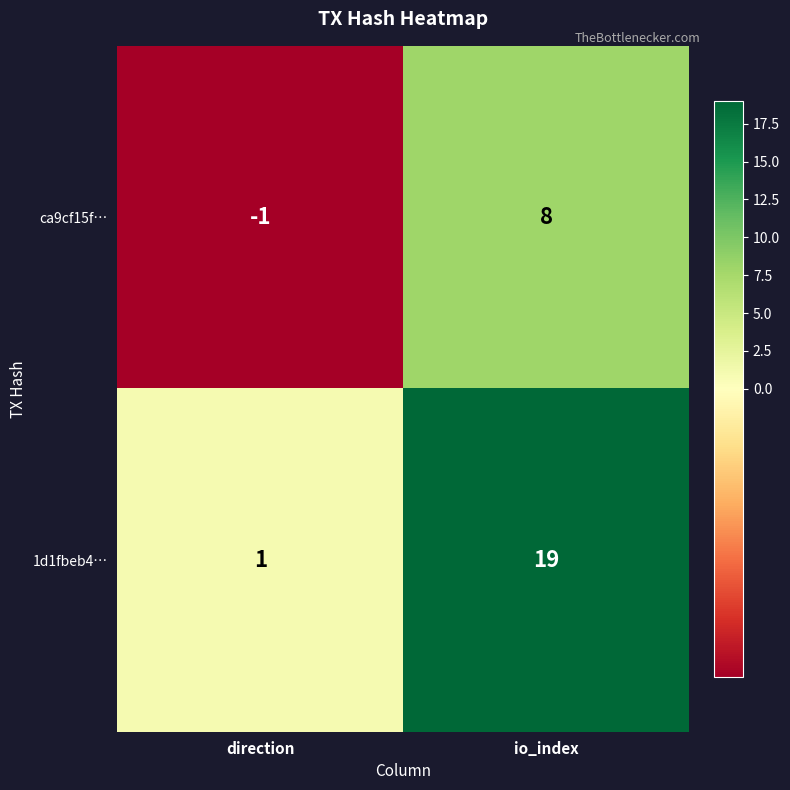

Reading left to right, list all the values displayed in this chart.

ca9cf15f…: -1	8
1d1fbeb4…: 1	19